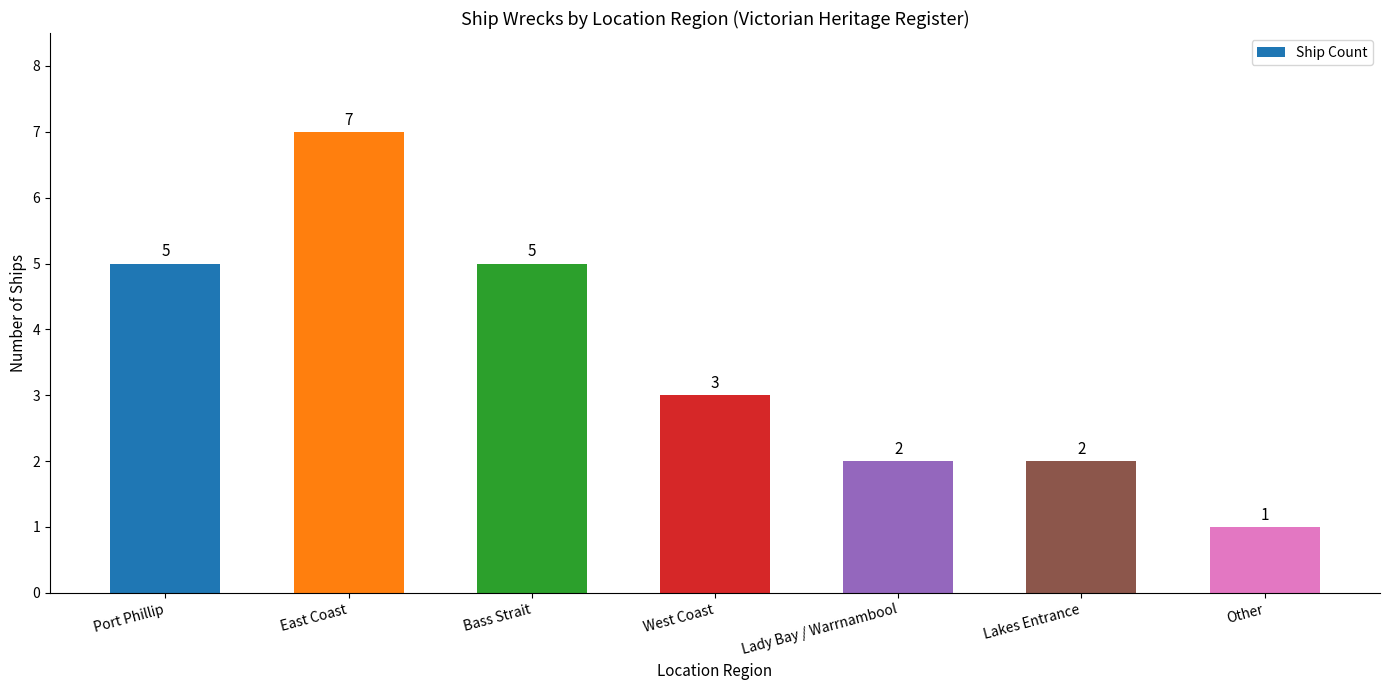

Which category has the highest value across all series?

East Coast